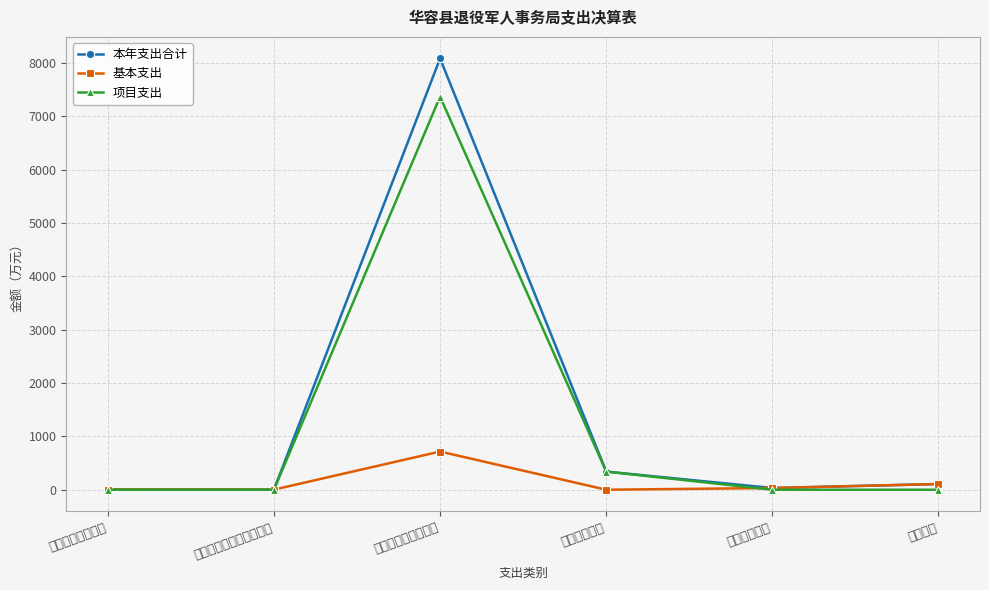

What is the total value across all series at 住房保障支出?

64.2